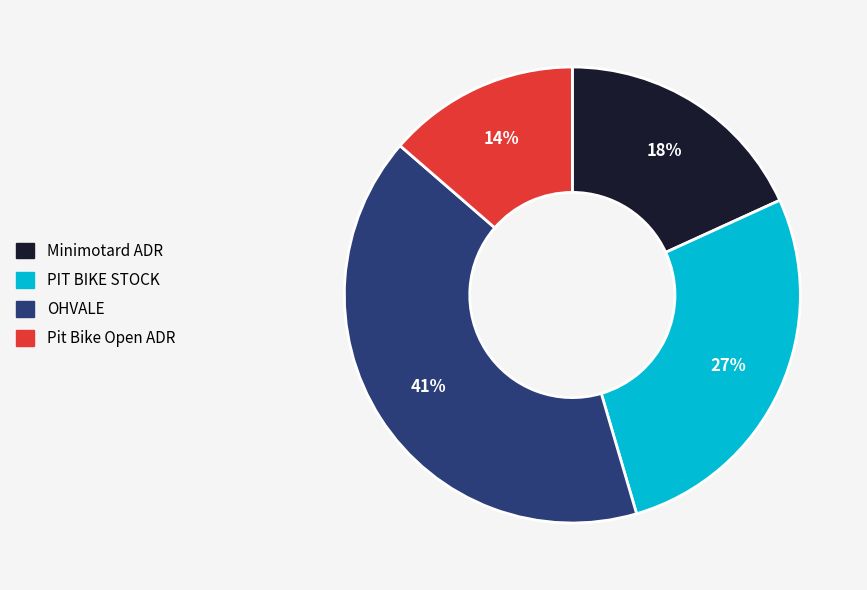

Is the sum of PIT BIKE STOCK and Pit Bike Open ADR greater than half?

No